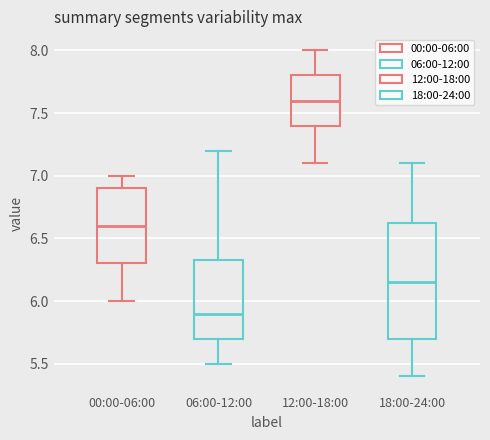

Which box is the tallest, from its lower edge to its upper edge?

18:00-24:00